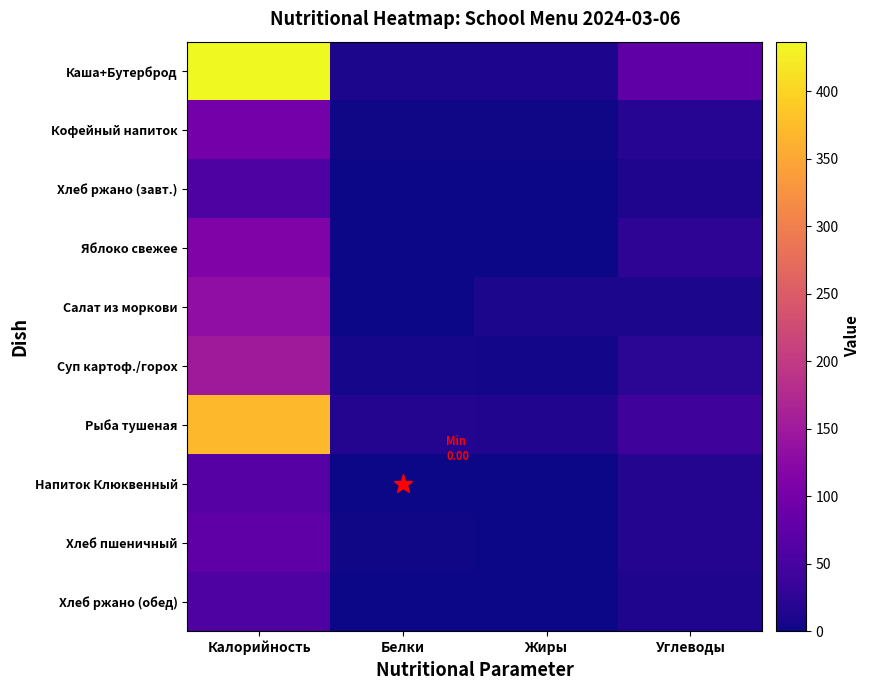

What is the spread (max minus min) of values at Калорийность?

378.5